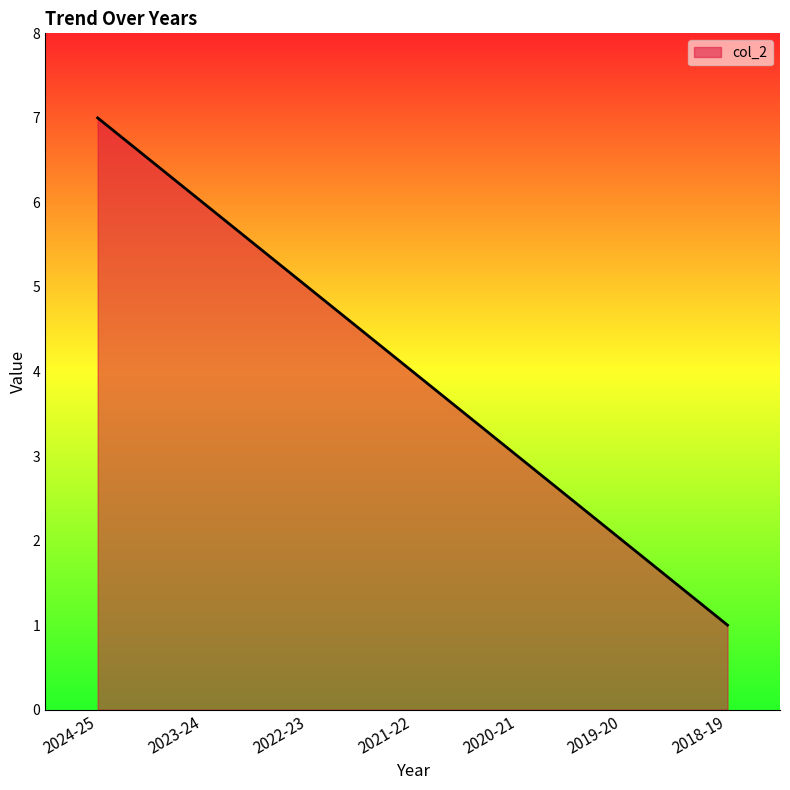

At which label does the data first exceed 4?

2024-25